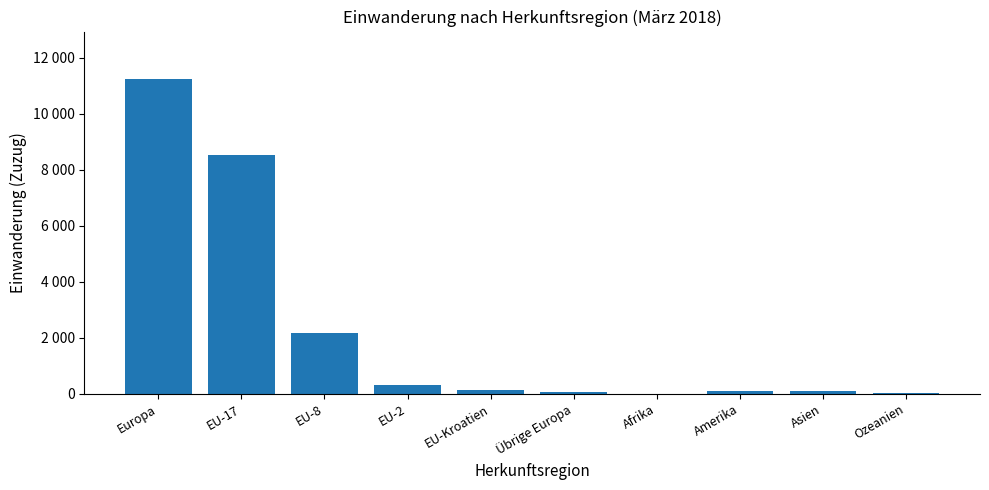

Between Europa and EU-17, which is larger?

Europa